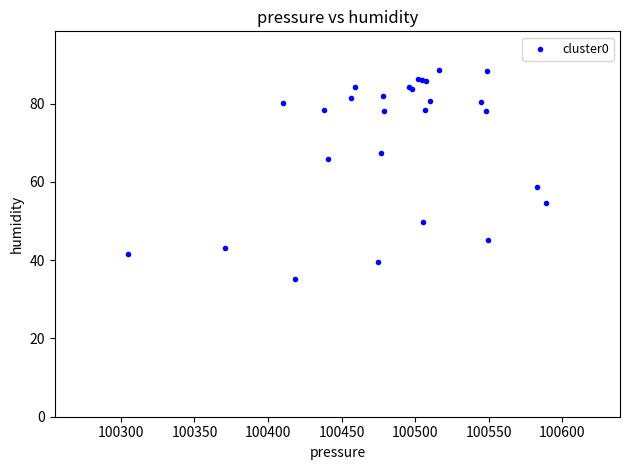

What Y value in the scatter plot is closest to 61?

58.7